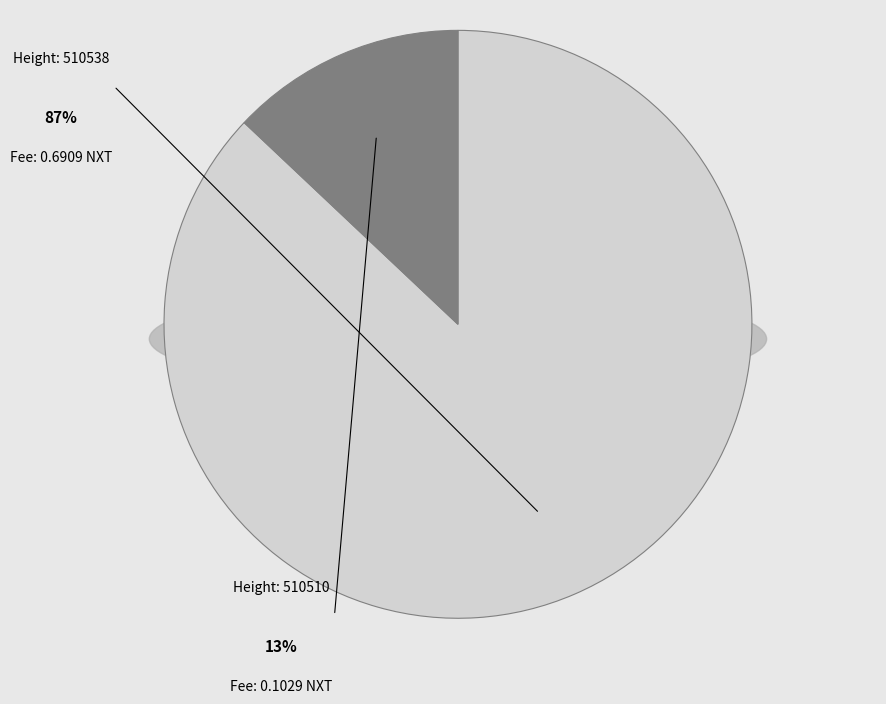

What is the change in value from 510538 to 510510?

-0.6